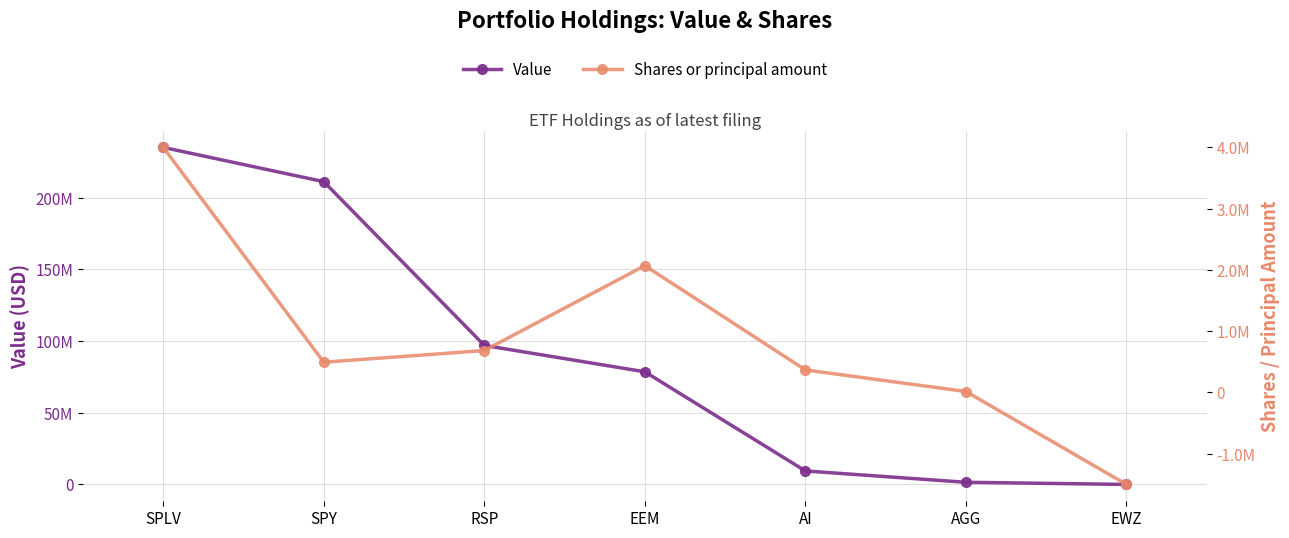

What is the greatest value displayed?

235070580